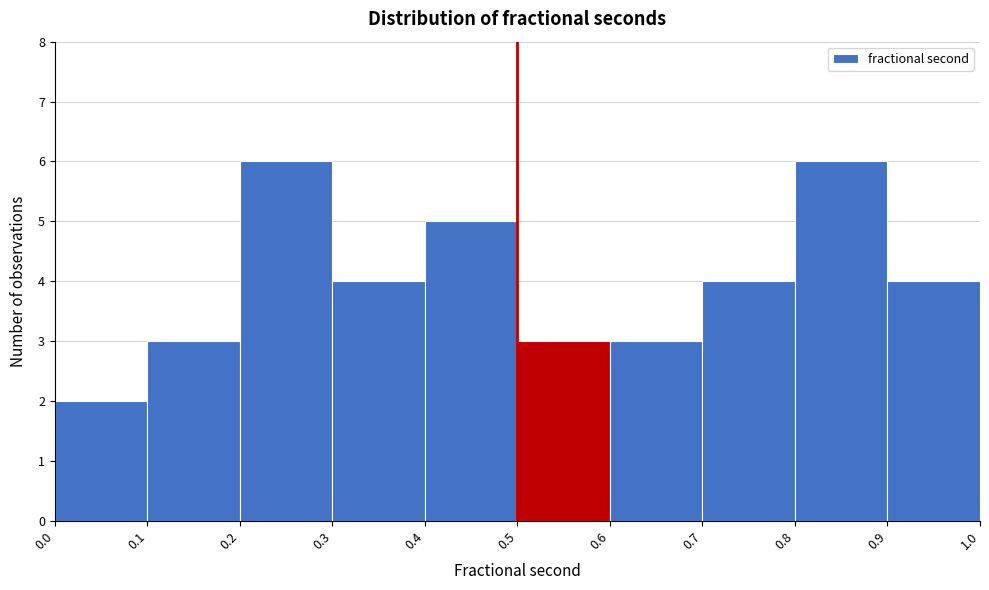

Reading left to right, transcribe this chart: for each bar, give the range it covers on the x-axis and its height. The values are not printed on the chart, so give them approximately, as read against the axis.

0.0 to 0.1: 2
0.1 to 0.2: 3
0.2 to 0.3: 6
0.3 to 0.4: 4
0.4 to 0.5: 5
0.5 to 0.6: 3
0.6 to 0.7: 3
0.7 to 0.8: 4
0.8 to 0.9: 6
0.9 to 1.0: 4